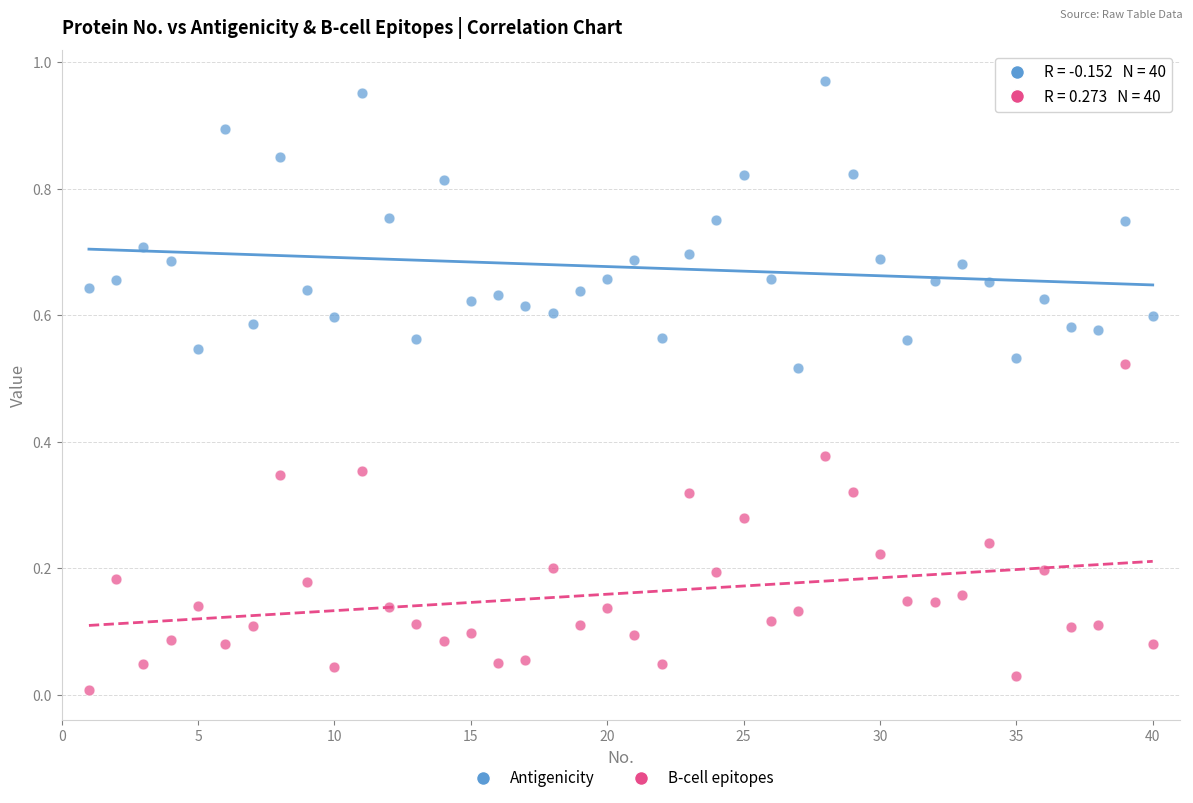

Which series contains the highest Y value?

Antigenicity